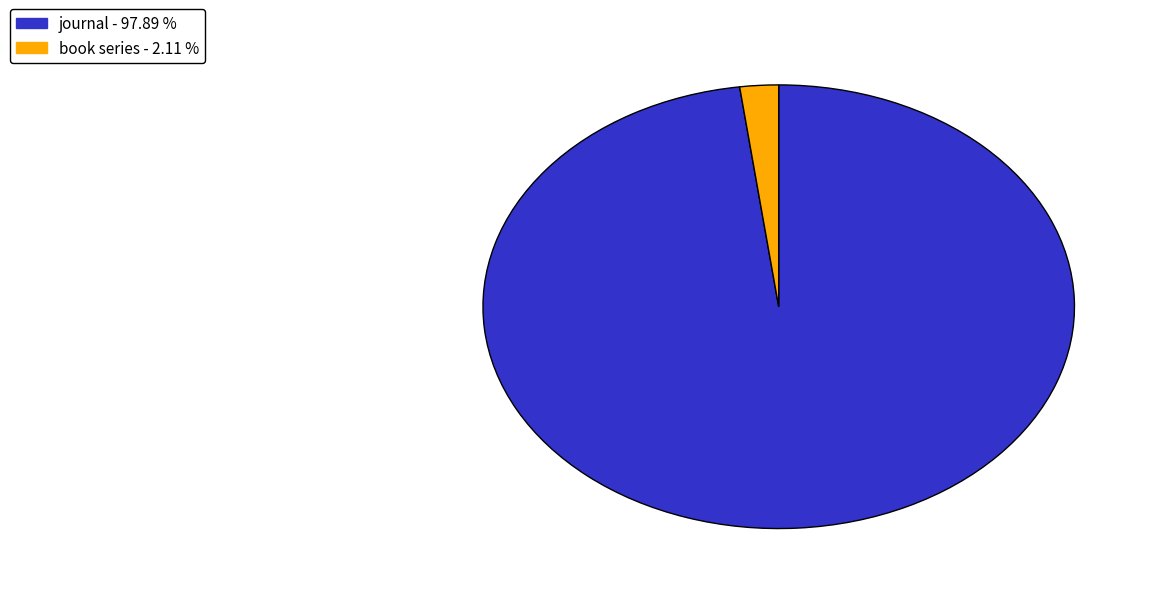

Is there a majority slice in this chart?

Yes